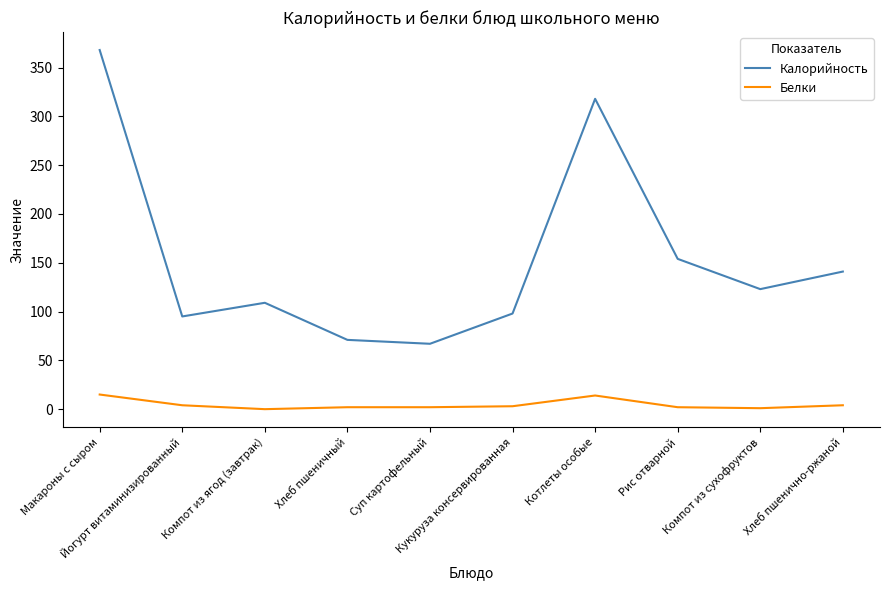

Where is Калорийность nearest to the value 217?

Рис отварной